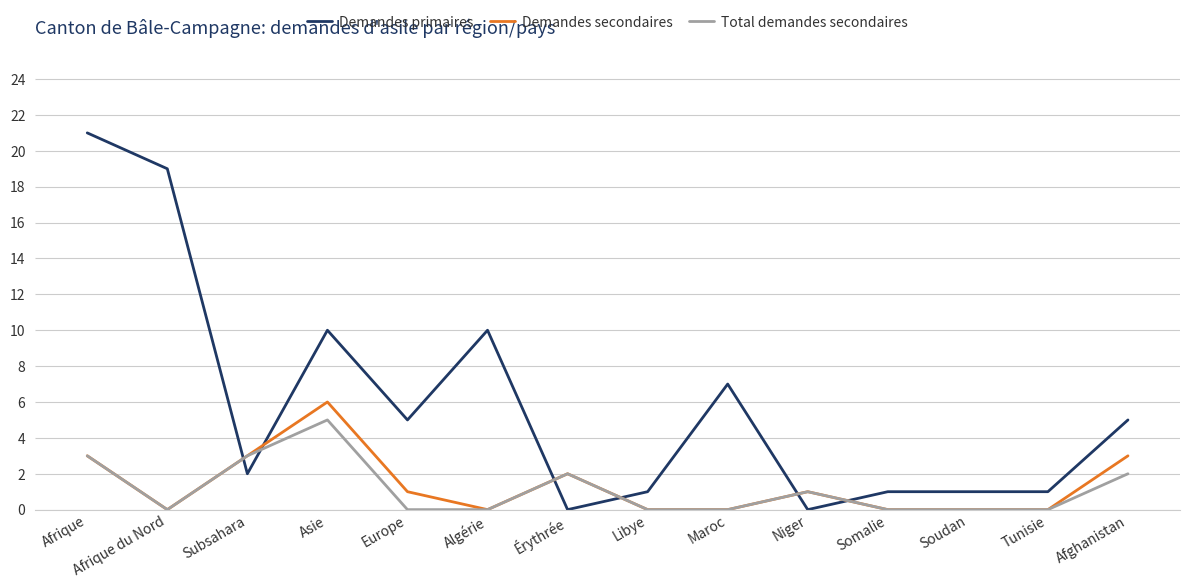

Reading left to right, list all the values displayed in this chart.

Demandes primaires: 21	19	2	10	5	10	0	1	7	0	1	1	1	5
Demandes secondaires: 3	0	3	6	1	0	2	0	0	1	0	0	0	3
Total demandes secondaires: 3	0	3	5	0	0	2	0	0	1	0	0	0	2